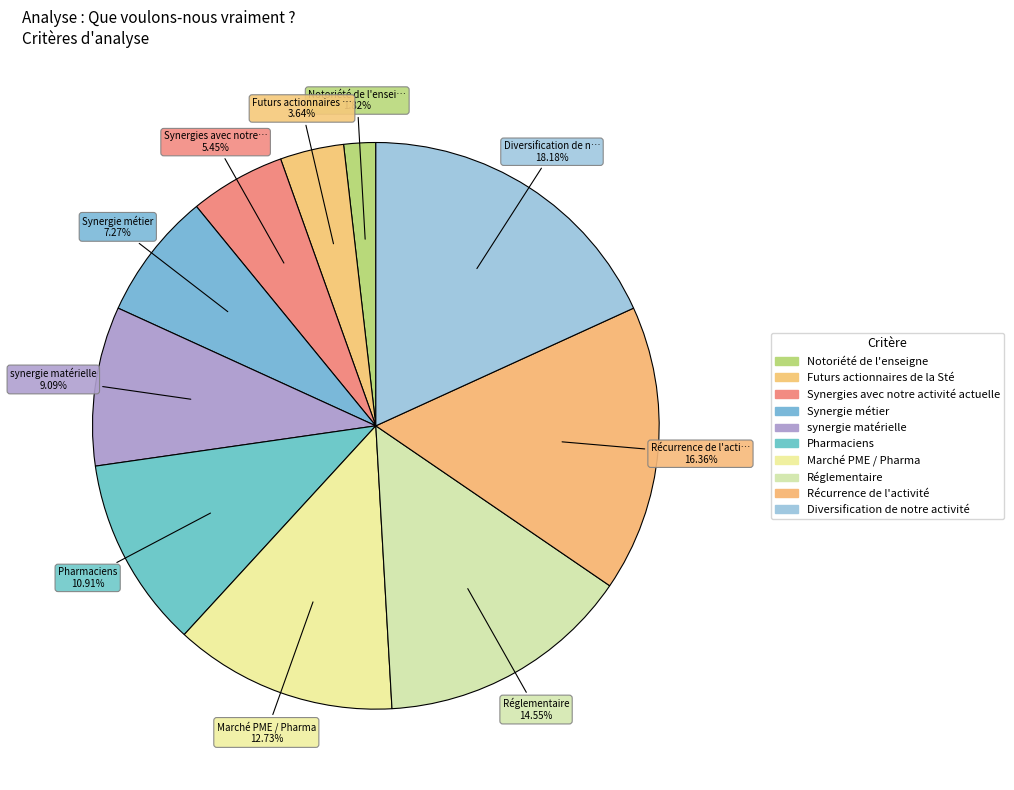

How many slices are in this pie chart?

10